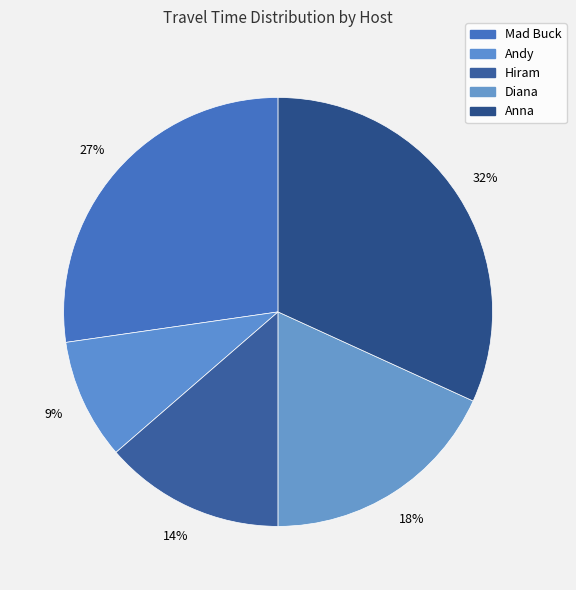

Is the sum of Hiram and Andy greater than half?

No